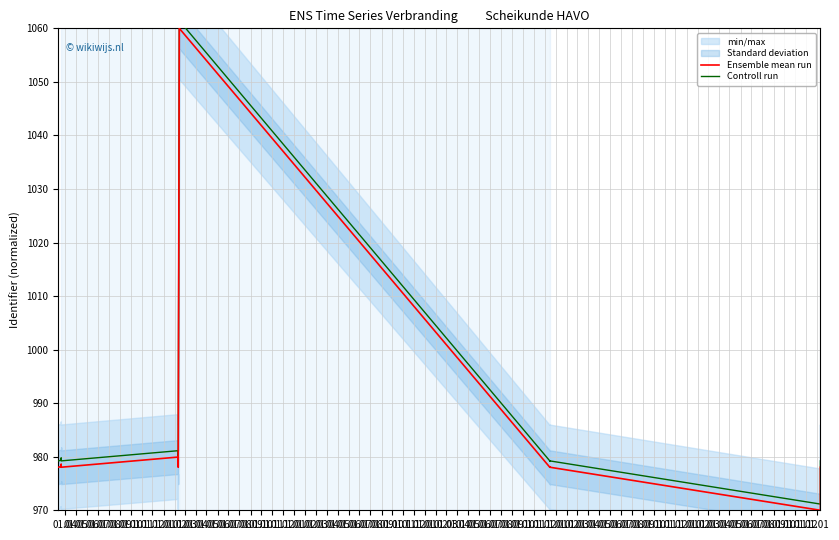

What is the greatest value displayed?

1061.4